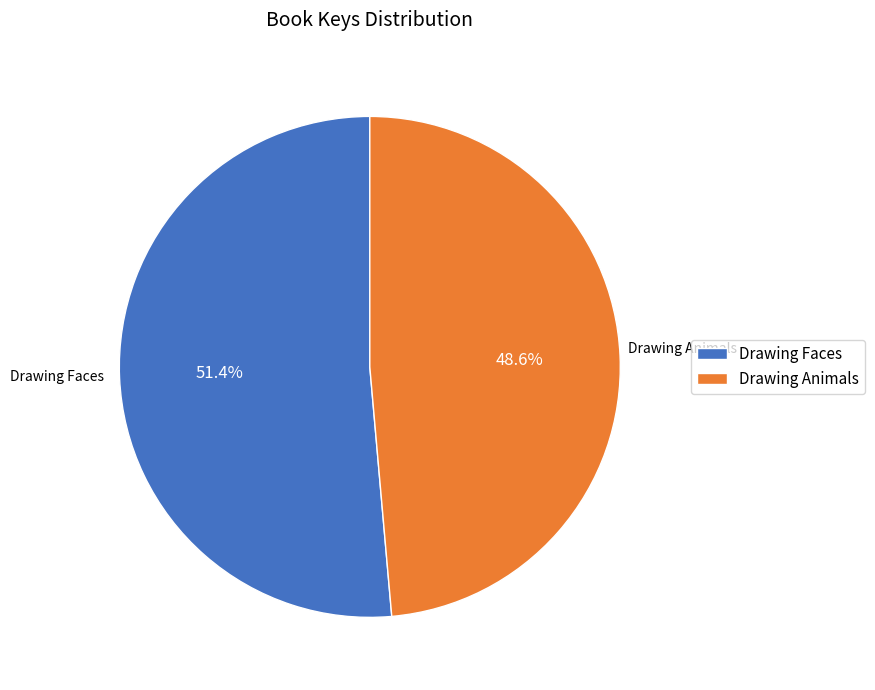

Does any single category account for the majority?

Yes